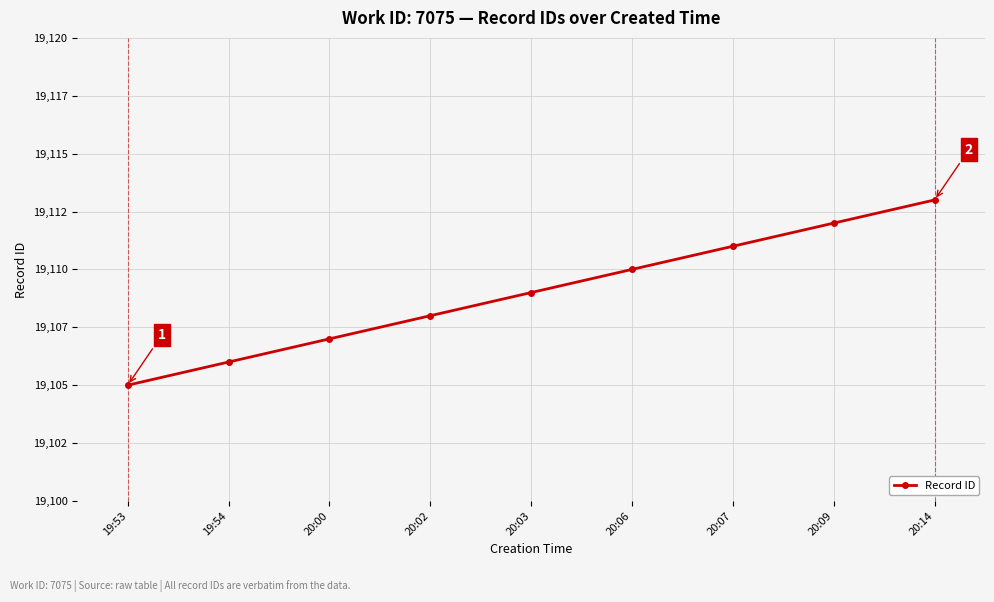

Which label corresponds to the smallest value in the chart?

19:53